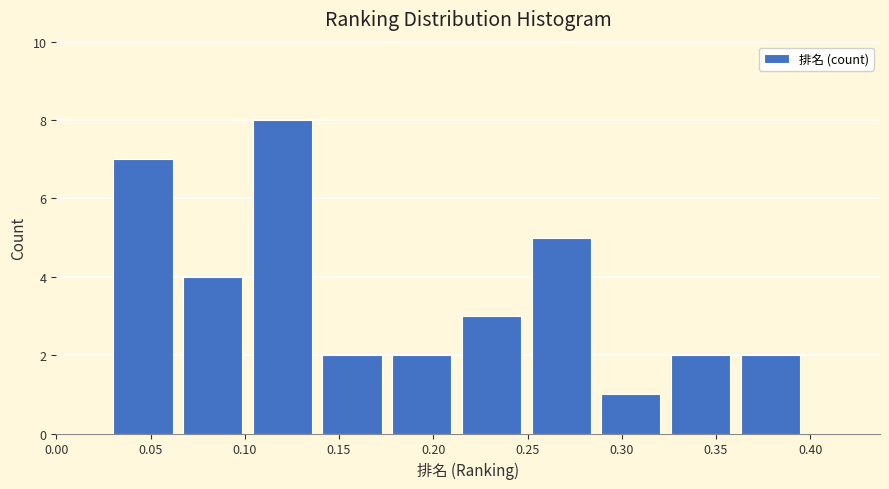

How tall is the bar that spans 0.065 to 0.105 on the x-axis? Neither the bar edges nor the heights are printed on the chart, so give them approximately, as read against the axes.

4